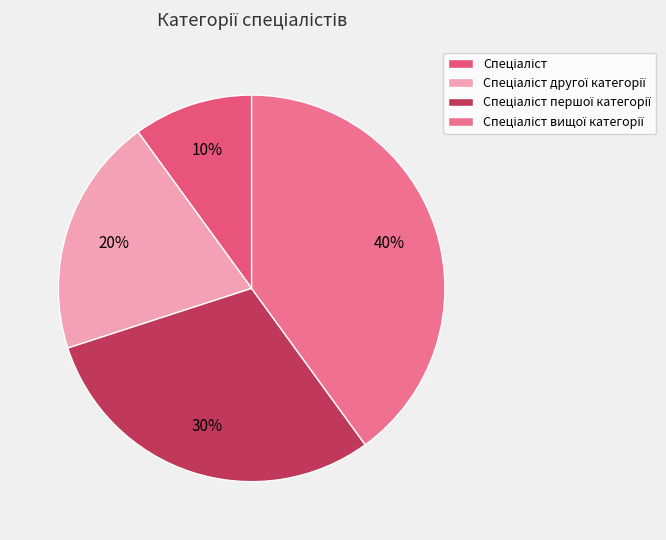

Which category has the biggest portion of the pie?

Спеціаліст вищої категорії